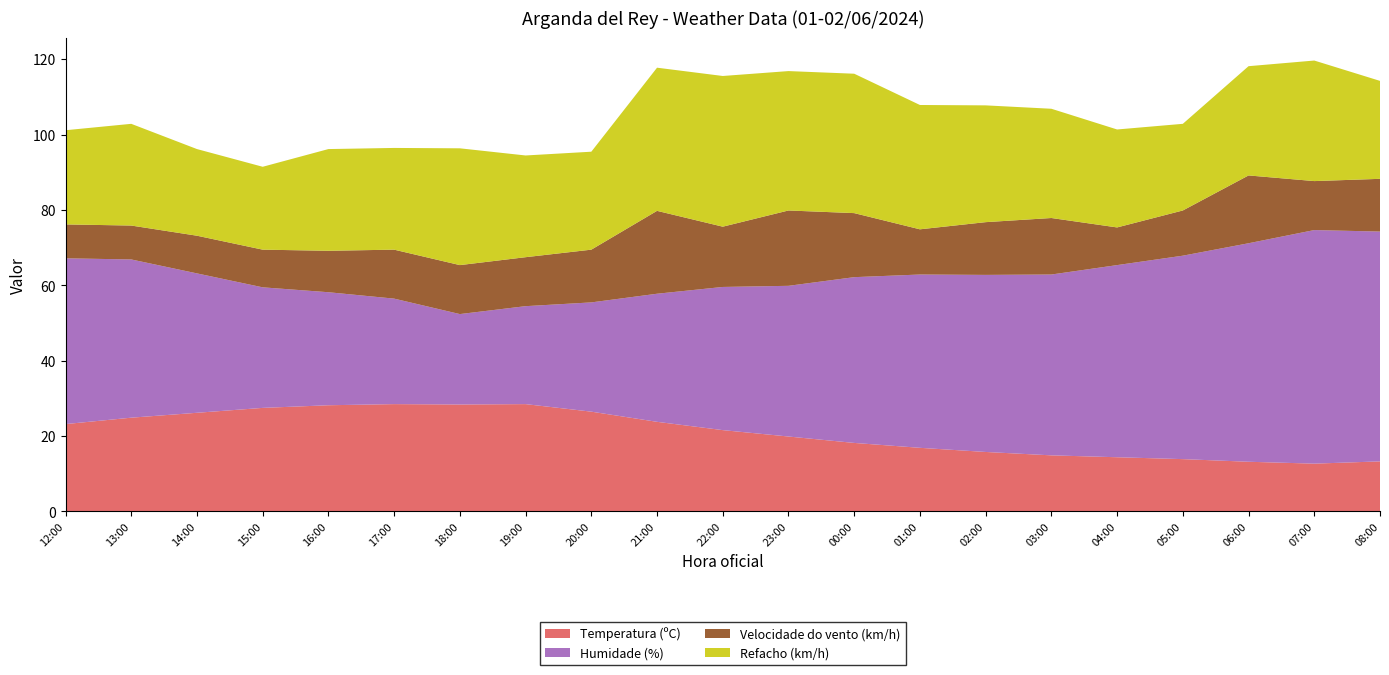

Reading right to left, what are all the values shown in this chart?

Temperatura (ºC): 08:00=13.3	07:00=12.7	06:00=13.2	05:00=13.9	04:00=14.4	03:00=14.9	02:00=15.8	01:00=16.9	00:00=18.2	23:00=19.9	22:00=21.6	21:00=23.8	20:00=26.5	19:00=28.5	18:00=28.4	17:00=28.5	16:00=28.2	15:00=27.5	14:00=26.2	13:00=24.9	12:00=23.2
Humidade (%): 08:00=61.0	07:00=62.0	06:00=58.0	05:00=54.0	04:00=51.0	03:00=48.0	02:00=47.0	01:00=46.0	00:00=44.0	23:00=40.0	22:00=38.0	21:00=34.0	20:00=29.0	19:00=26.0	18:00=24.0	17:00=28.0	16:00=30.0	15:00=32.0	14:00=37.0	13:00=42.0	12:00=44.0
Velocidade do vento (km/h): 08:00=14.0	07:00=13.0	06:00=18.0	05:00=12.0	04:00=10.0	03:00=15.0	02:00=14.0	01:00=12.0	00:00=17.0	23:00=20.0	22:00=16.0	21:00=22.0	20:00=14.0	19:00=13.0	18:00=13.0	17:00=13.0	16:00=11.0	15:00=10.0	14:00=10.0	13:00=9.0	12:00=9.0
Refacho (km/h): 08:00=26.0	07:00=32.0	06:00=29.0	05:00=23.0	04:00=26.0	03:00=29.0	02:00=31.0	01:00=33.0	00:00=37.0	23:00=37.0	22:00=40.0	21:00=38.0	20:00=26.0	19:00=27.0	18:00=31.0	17:00=27.0	16:00=27.0	15:00=22.0	14:00=23.0	13:00=27.0	12:00=25.0